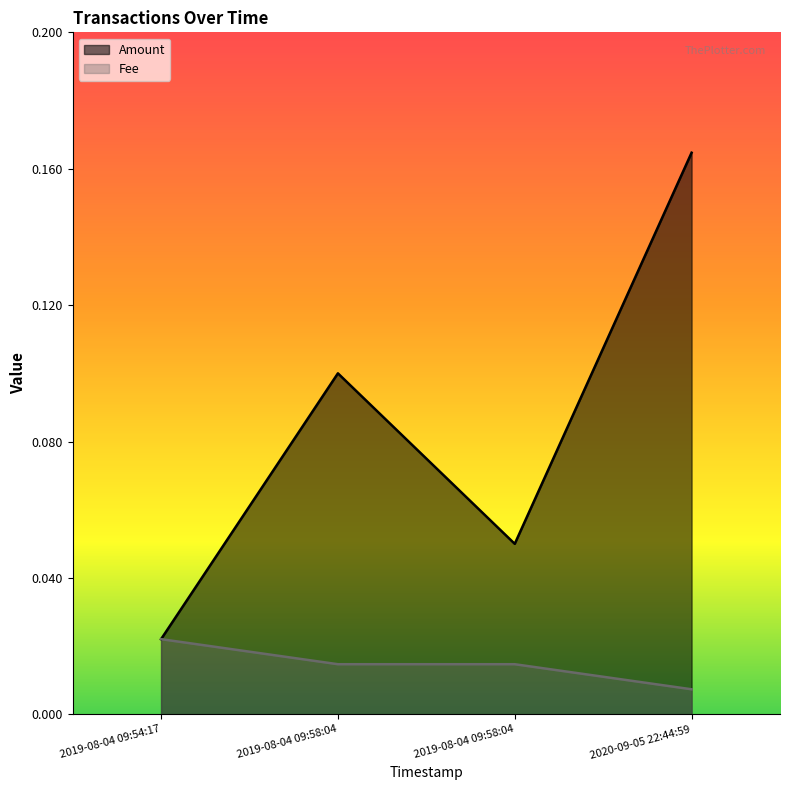

Which category has the lowest value in the Fee series?

2020-09-05 22:44:59